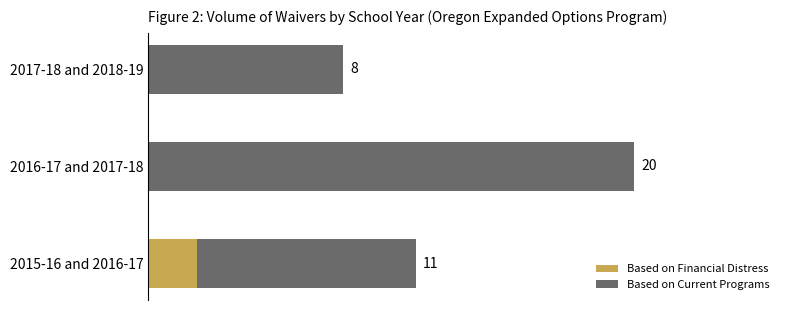

At which category is the sum across all series the highest?

2016-17 and 2017-18